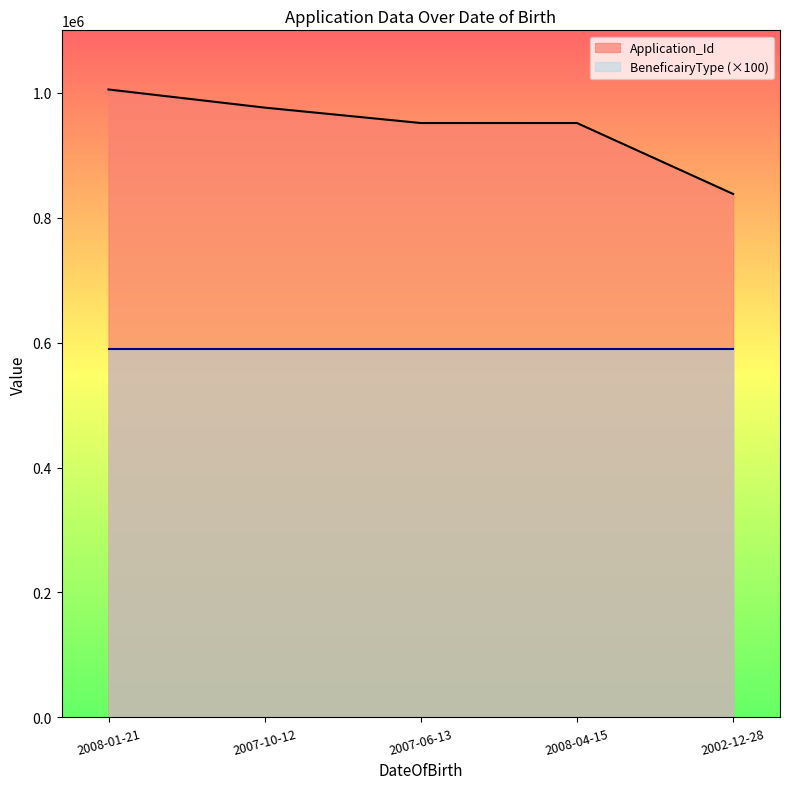

What is the smallest value displayed?

589800